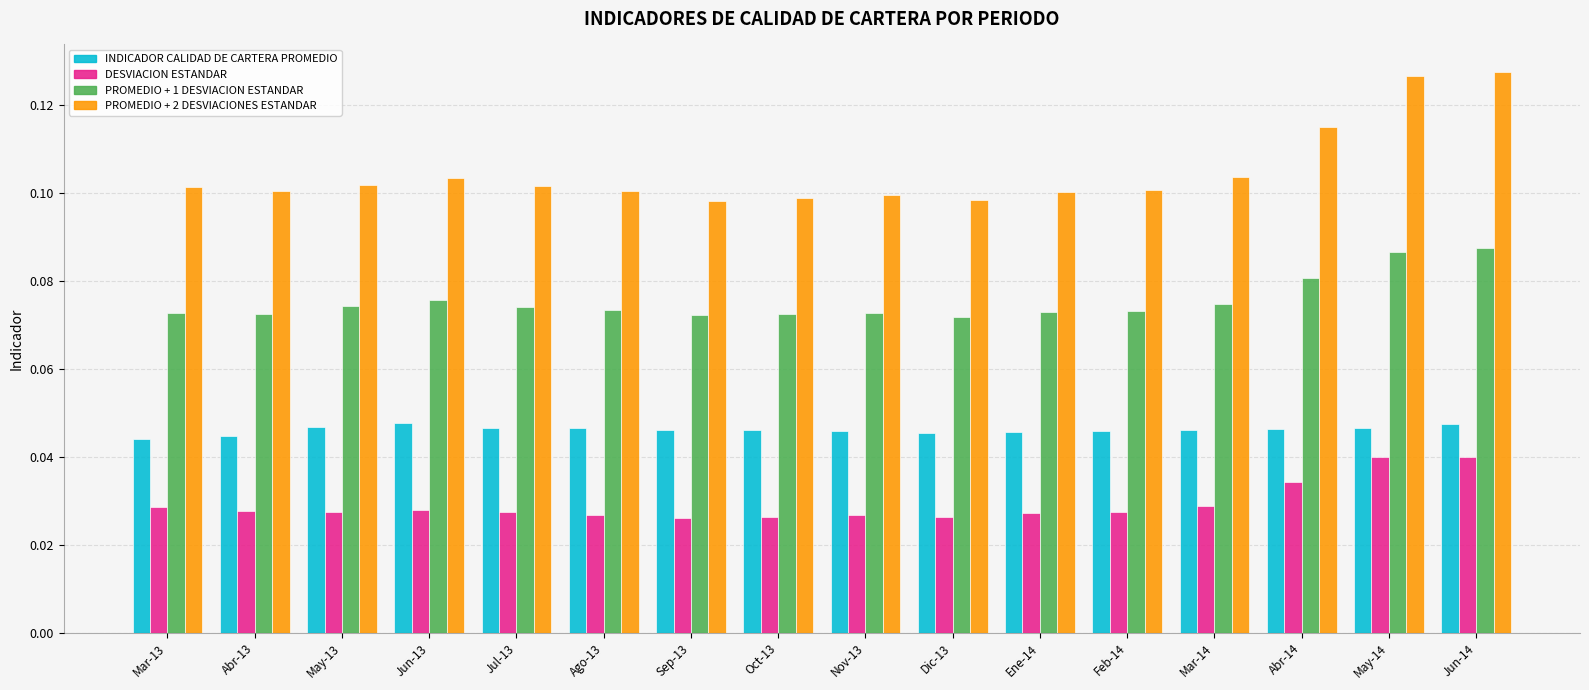

Which series has the widest spread of values?

PROMEDIO + 2 DESVIACIONES ESTANDAR